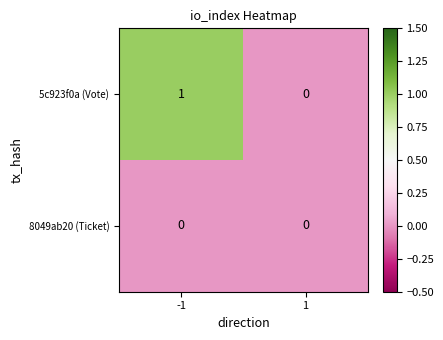

Which label corresponds to the largest value in the chart?

-1